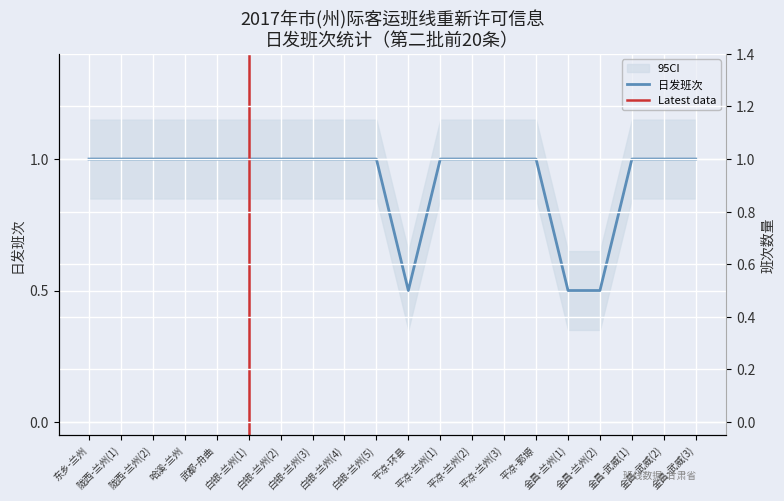

Reading left to right, list all the values displayed in this chart.

东乡-兰州=1.0	陇西-兰州(1)=1.0	陇西-兰州(2)=1.0	哈溪-兰州=1.0	武都-舟曲=1.0	白银-兰州(1)=1.0	白银-兰州(2)=1.0	白银-兰州(3)=1.0	白银-兰州(4)=1.0	白银-兰州(5)=1.0	平凉-环县=0.5	平凉-兰州(1)=1.0	平凉-兰州(2)=1.0	平凉-兰州(3)=1.0	平凉-郭塬=1.0	金昌-兰州(1)=0.5	金昌-兰州(2)=0.5	金昌-武威(1)=1.0	金昌-武威(2)=1.0	金昌-武威(3)=1.0